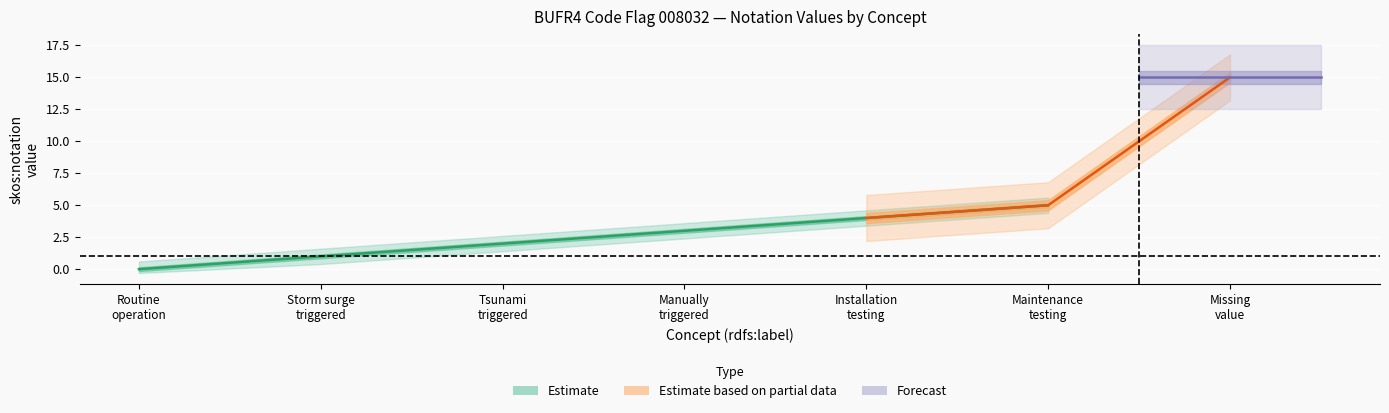

How many lines are shown in the chart?

1